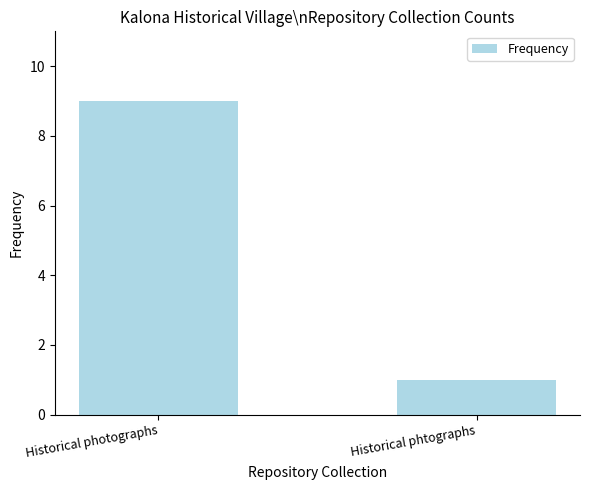

List the labels in order of value, smallest first.

Historical phtographs, Historical photographs